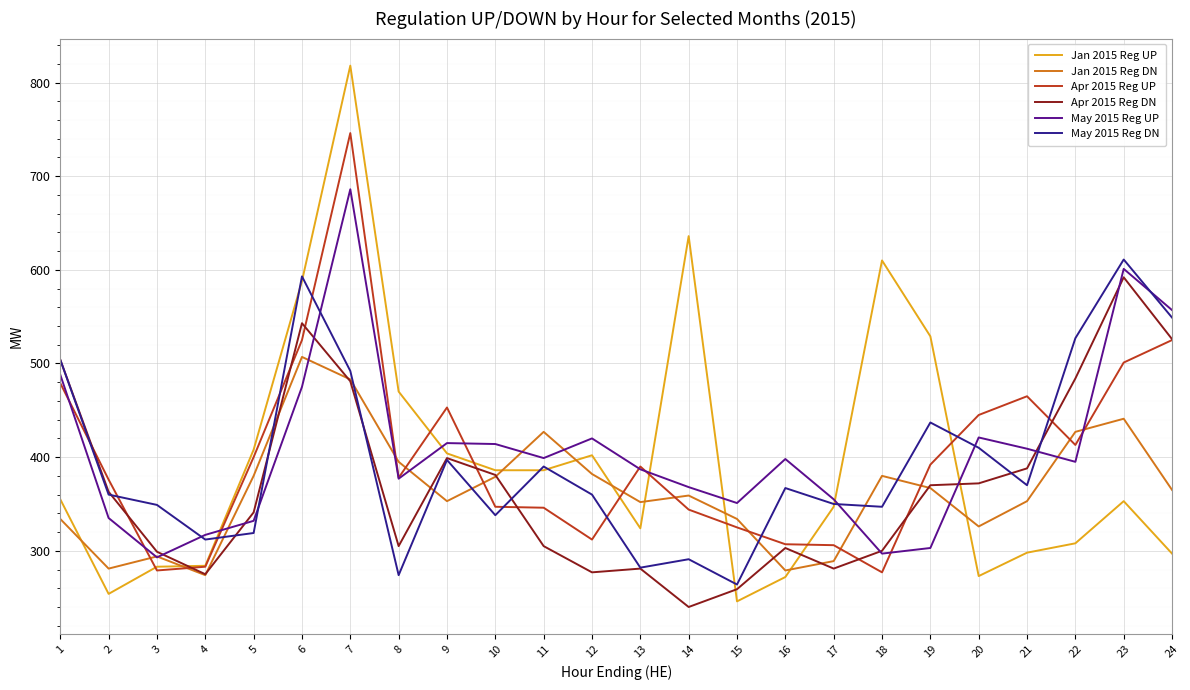

Is this an area chart (filled region under the line)?

No